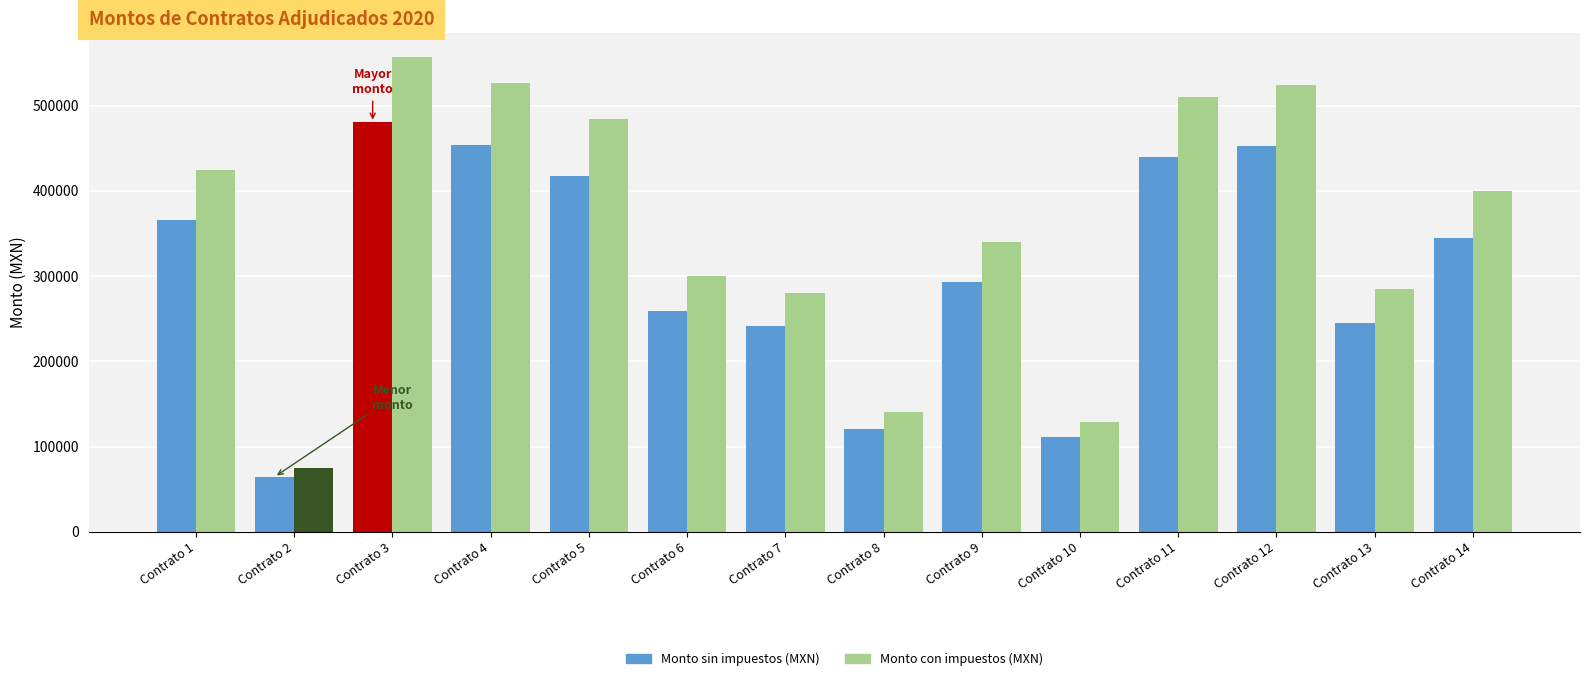

At which category is the sum across all series the highest?

Contrato 3